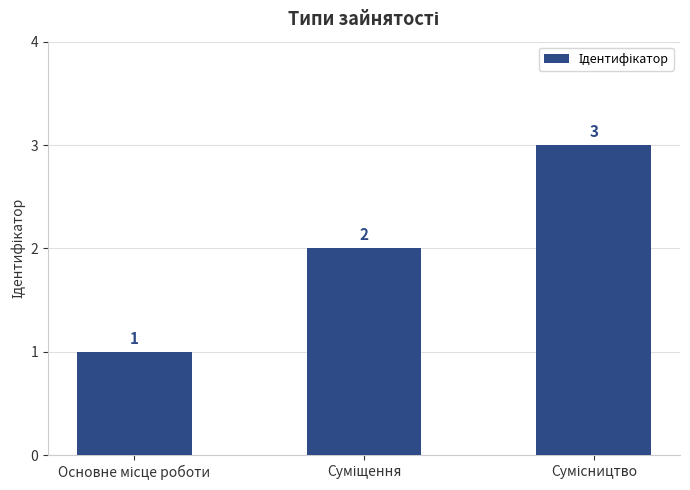

What is the value of the 1st bar from the left?

1